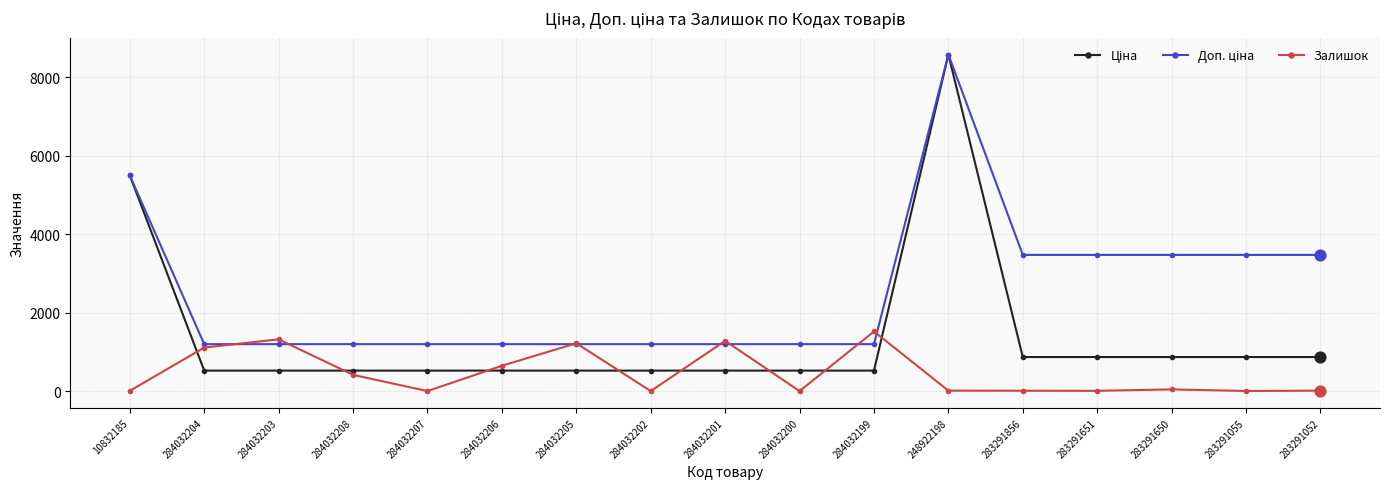

At how many categories does at least one series exceed 5766?

1